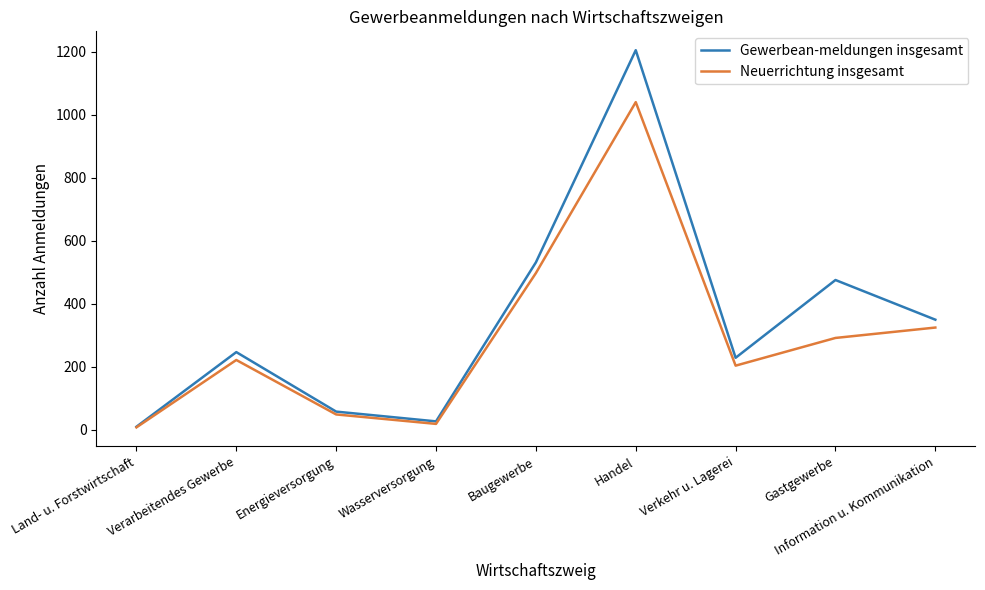

What is the highest value of the Gewerbean-meldungen insgesamt series?

1205